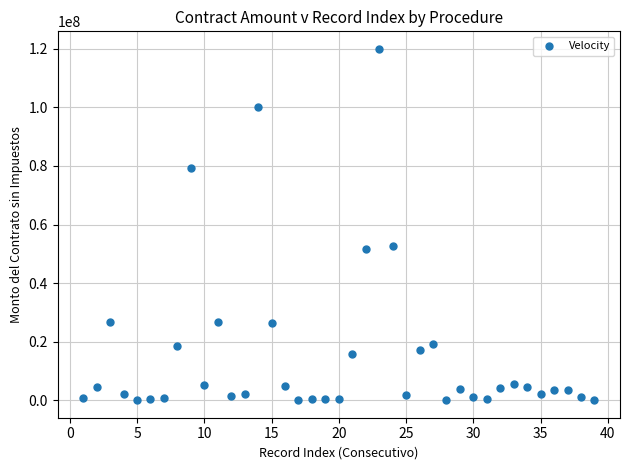

What is the range of Y values (max minus min)?

119988239.9